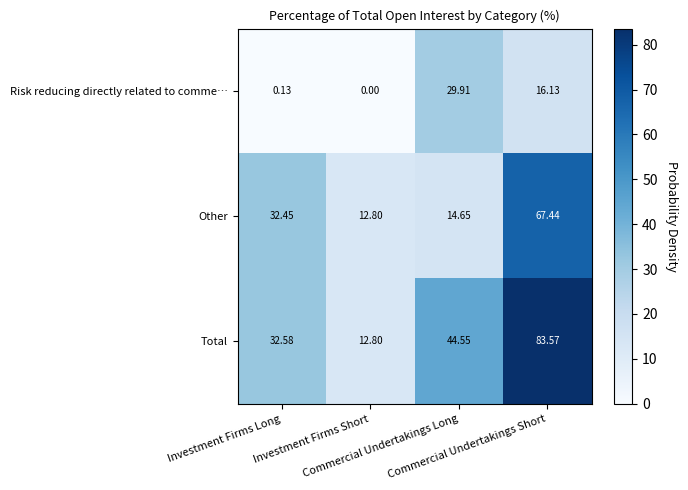

Which series has the largest range (max minus min)?

Total